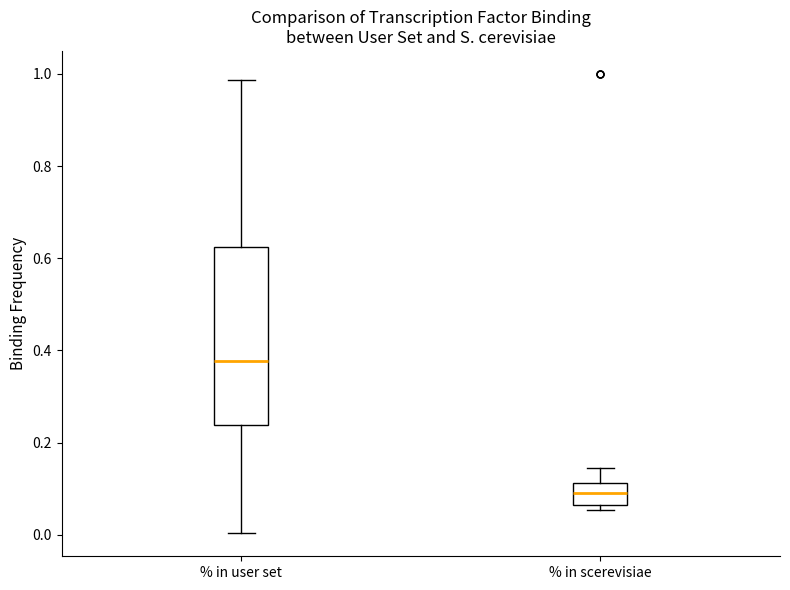

Reading left to right, transcribe this box plot: for each box, give where its median line is, the range the box spans, and where its two whiskers end, as read against the y-axis. The values are not printed on the chart, so give them approximately, as read against the axis.

% in user set: median 0.38, box 0.24 to 0.62, whiskers 0.00 to 0.98
% in scerevisiae: median 0.10, box 0.06 to 0.12, whiskers 0.06 (just below the box's lower edge) to 0.14